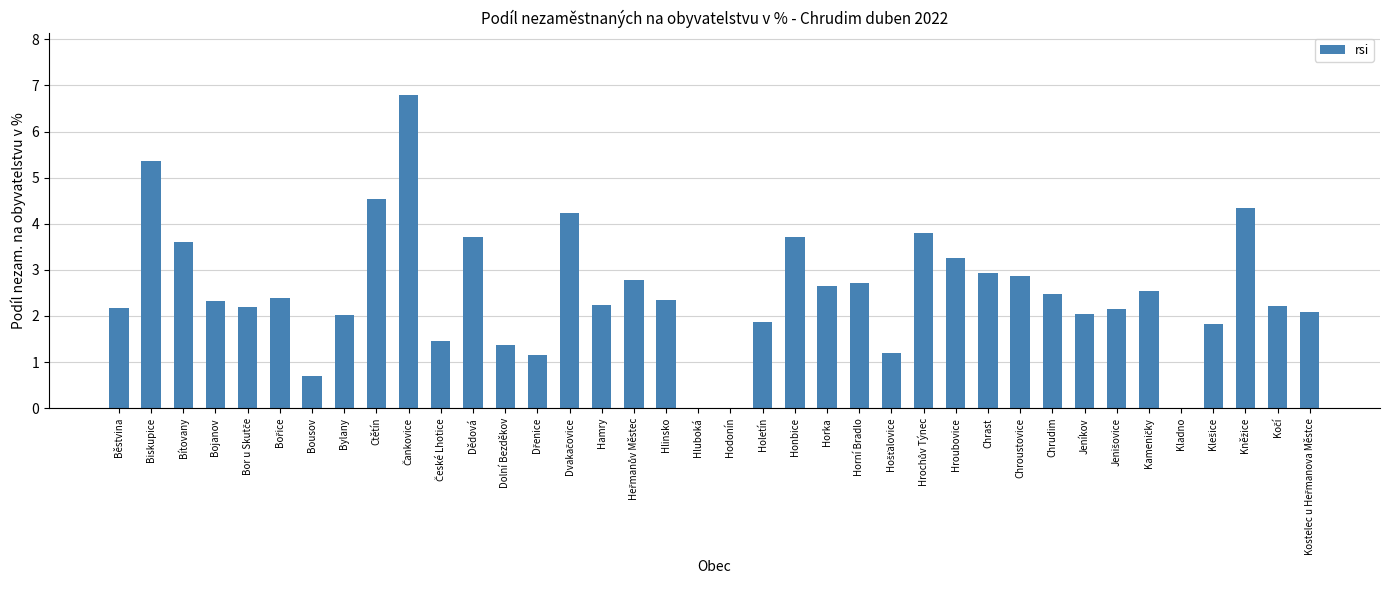

The chart shows a value of 2.2 at Hamry. True or false?

True